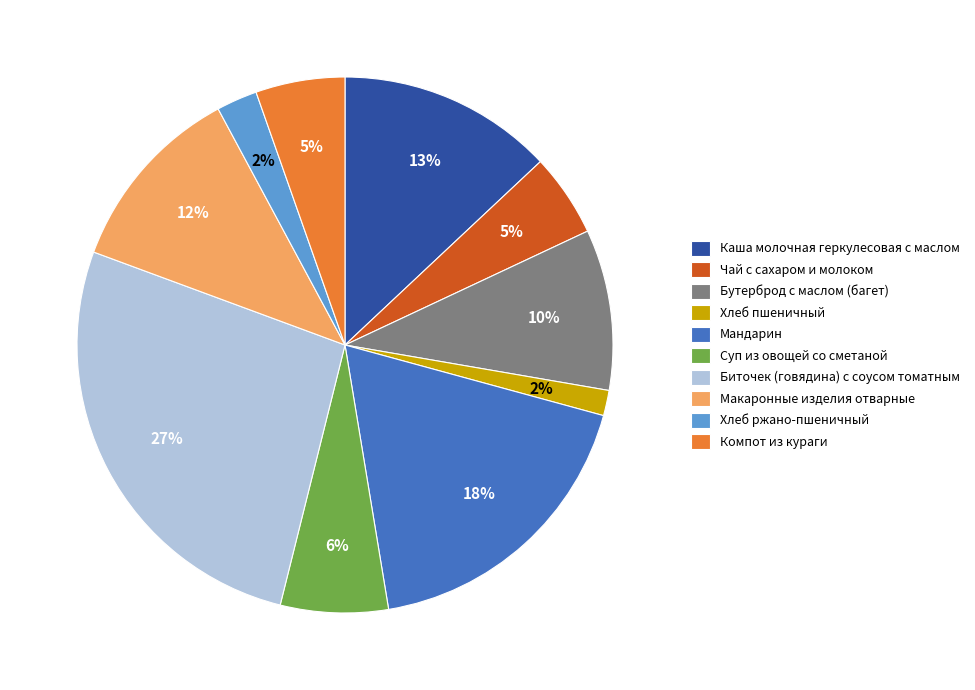

Combined, do Компот из кураги and Хлеб пшеничный account for over 50%?

No